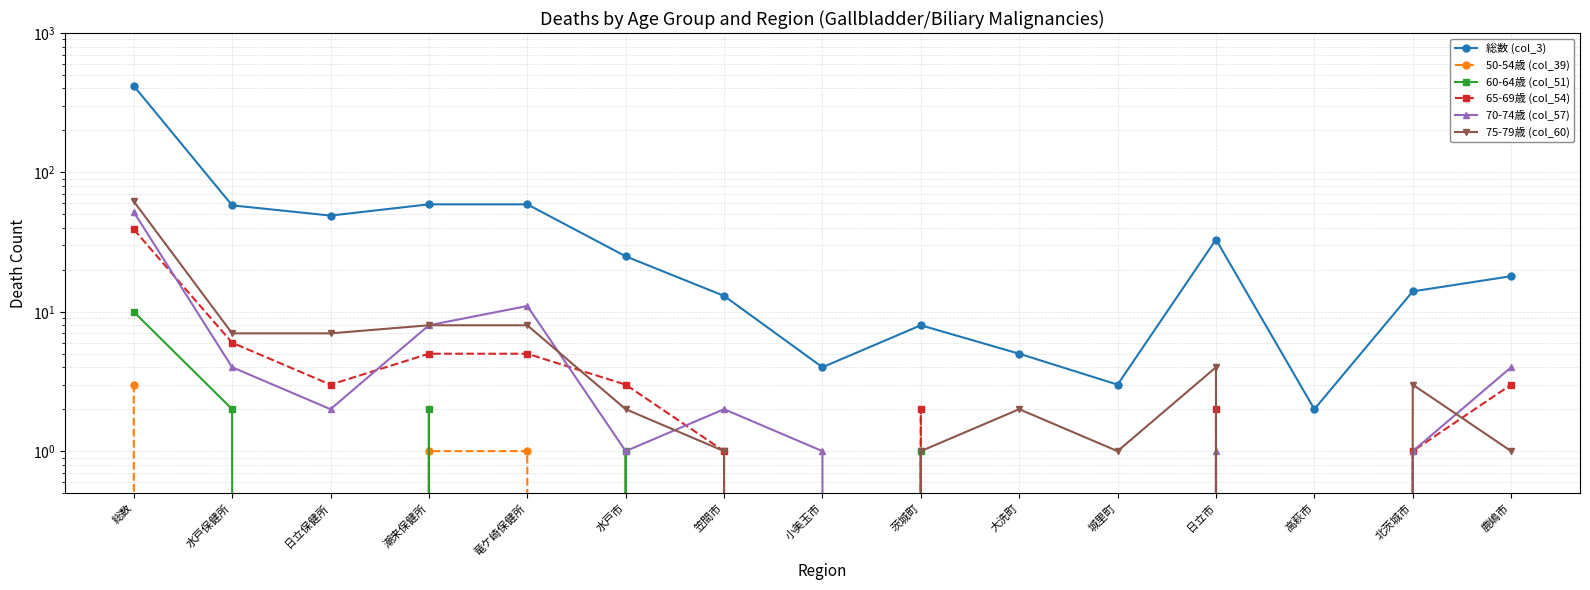

At which label is 50-54歳 (col_39) closest to 1?

潮来保健所